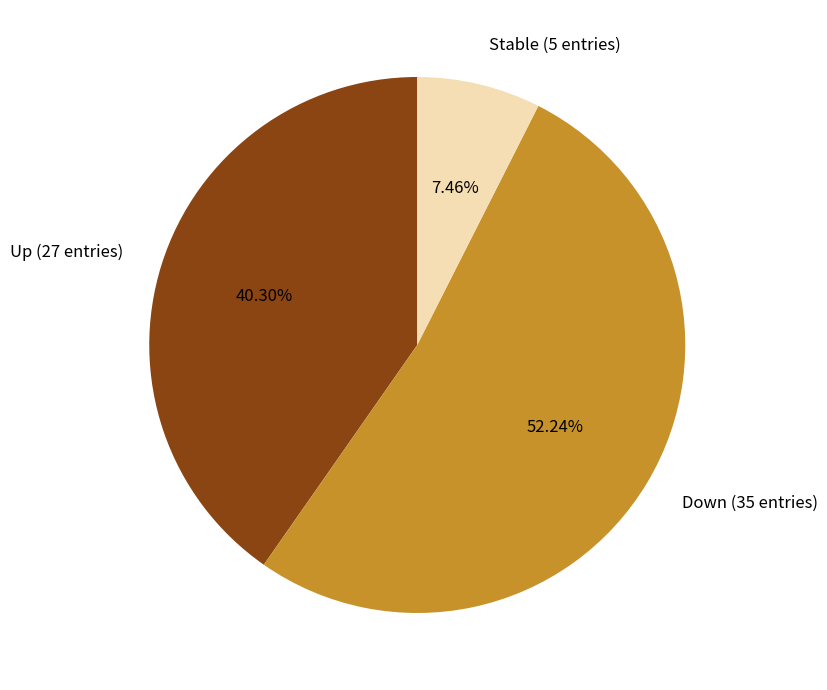

Do Up (27 entries) and Stable (5 entries) together represent more than half of the pie?

No